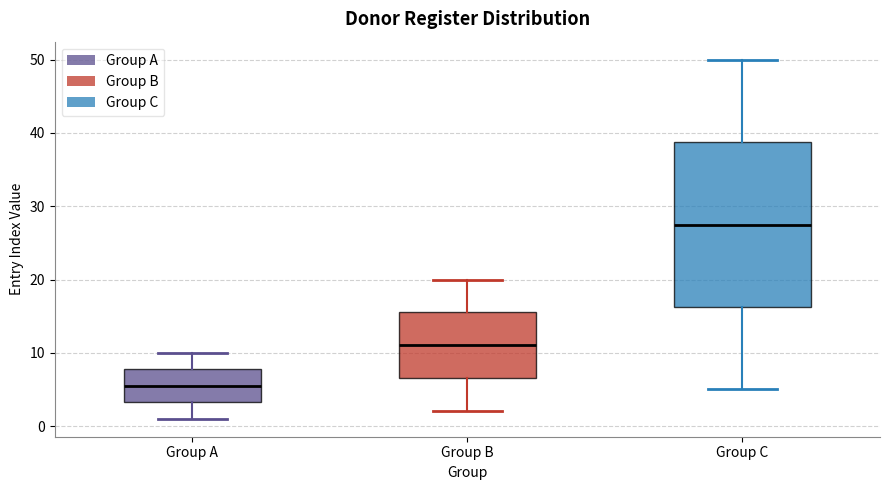

Which box has the highest median line?

Group C